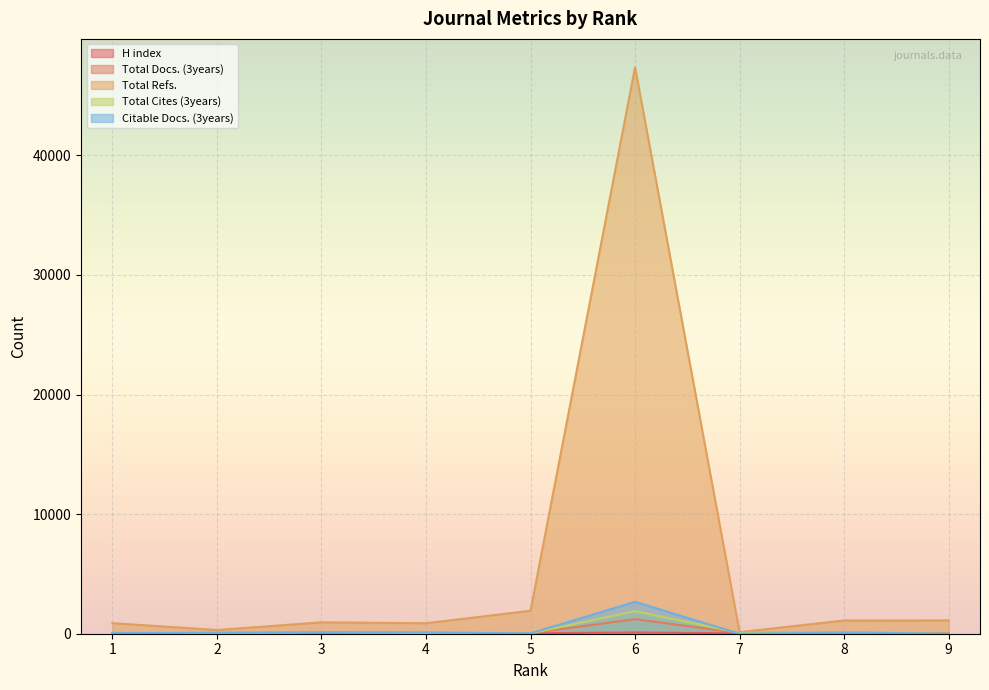

What is the difference between the second highest and second lowest values in the Total Cites (3years) series?

114